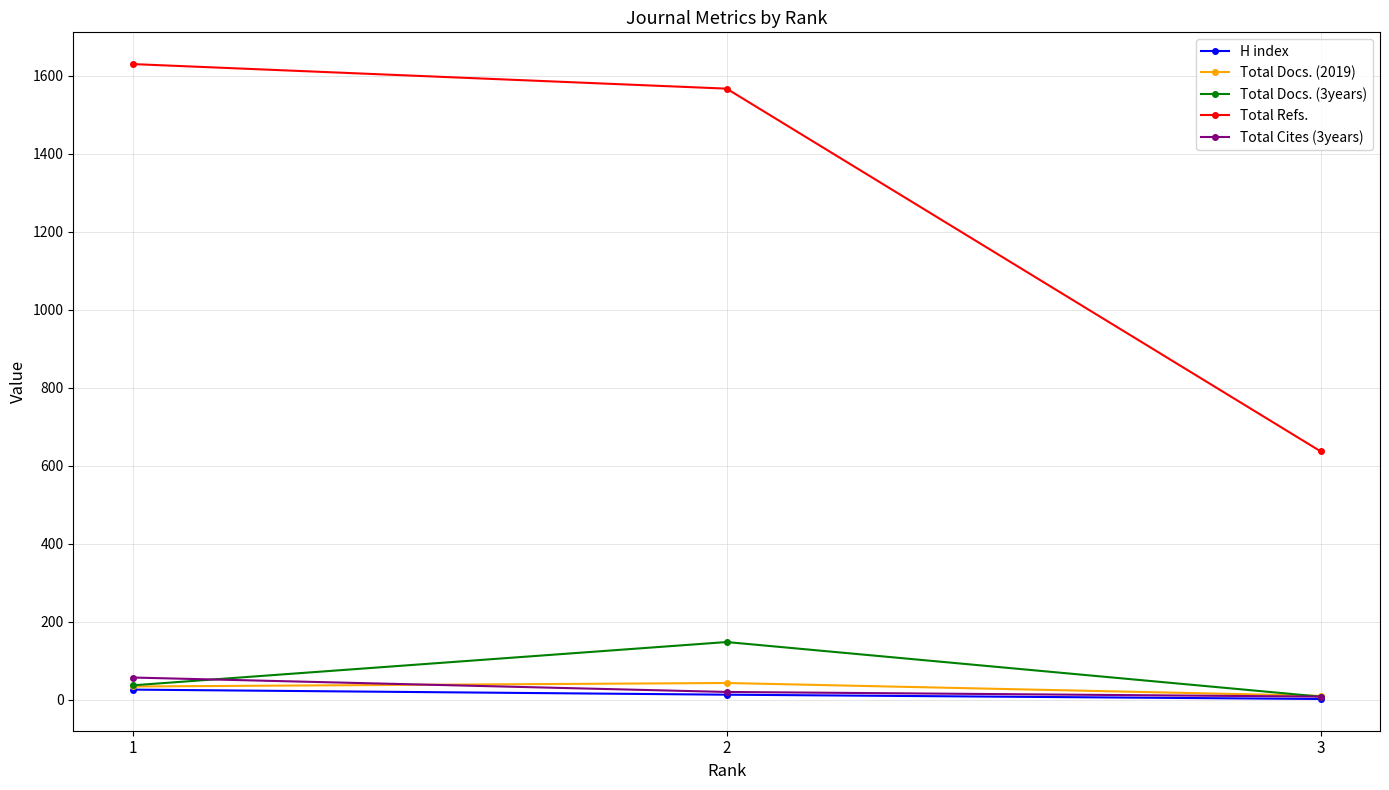

What is the greatest value displayed?

1630